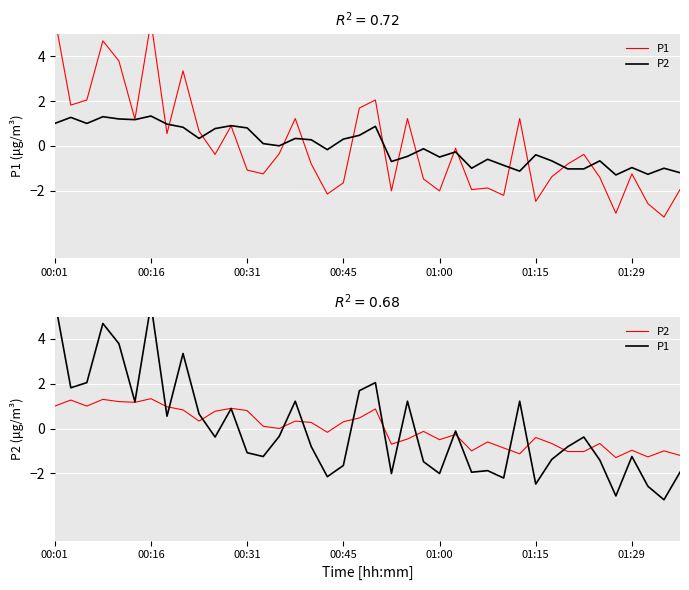

Where is the first local maximum for P2?

00:16